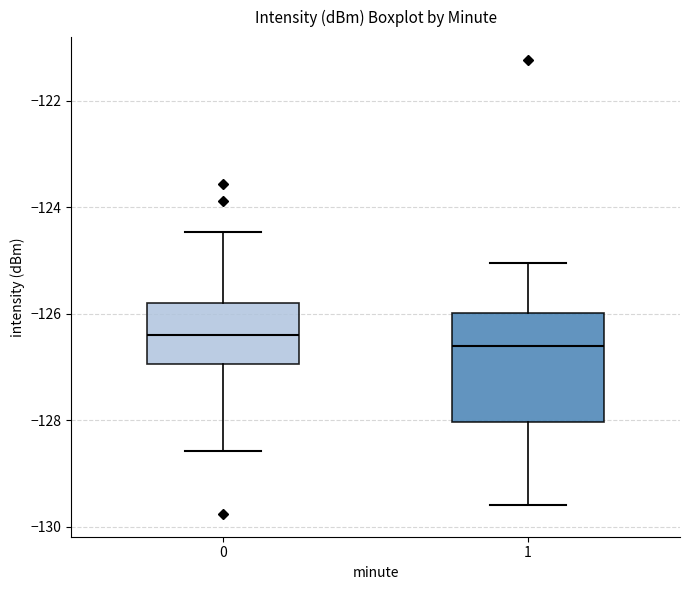

Reading left to right, transcribe this box plot: for each box, give where its median line is, the range the box spans, and where its two whiskers end, as read against the y-axis. The values are not printed on the chart, so give them approximately, as read against the axis.

0: median -126.4, box -127.0 to -125.8, whiskers -128.6 to -124.4
1: median -126.6, box -128.0 to -126.0, whiskers -129.6 to -125.0